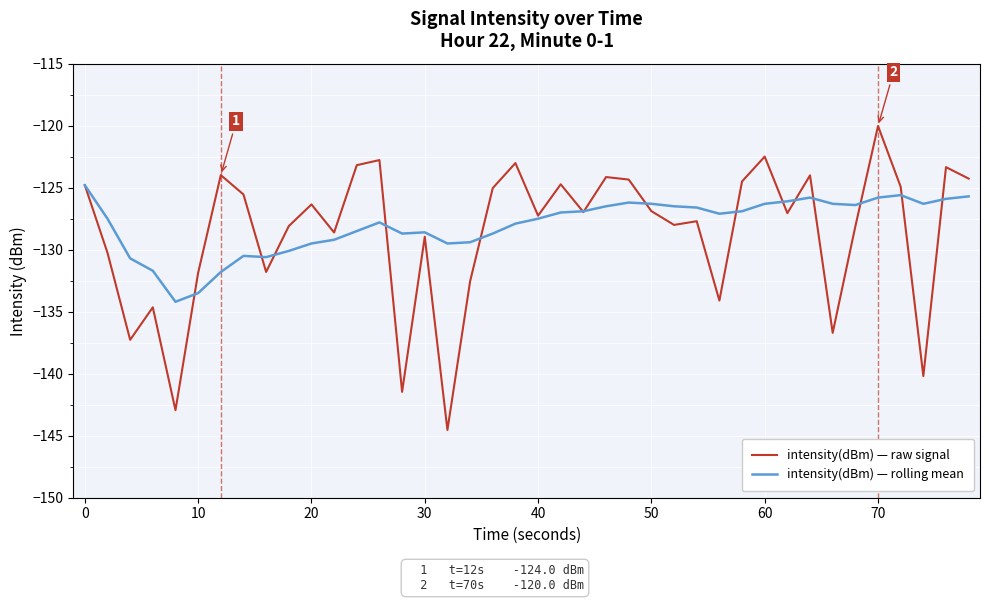

Which series has the largest range (max minus min)?

intensity(dBm) — raw signal